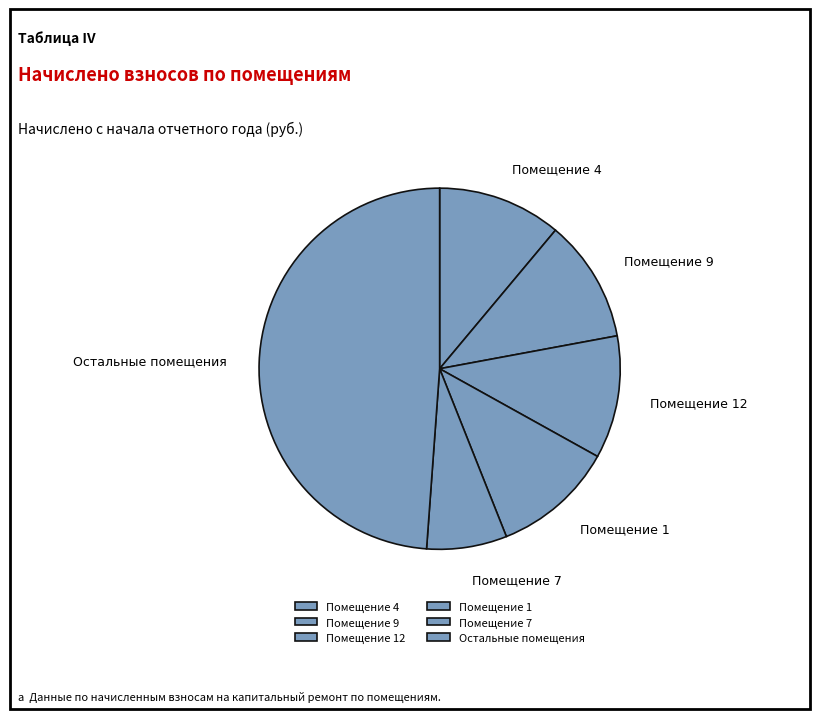

The Помещение 12 slice represents 5% of the pie. True or false?

False